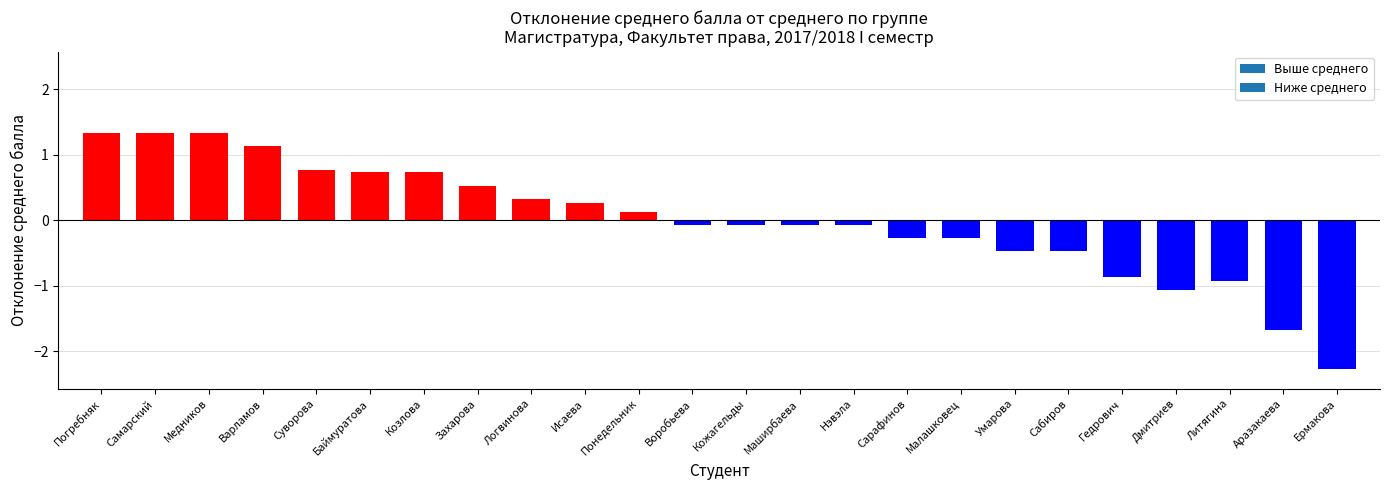

Which has a higher value, Кожагельды or Гедрович?

Кожагельды